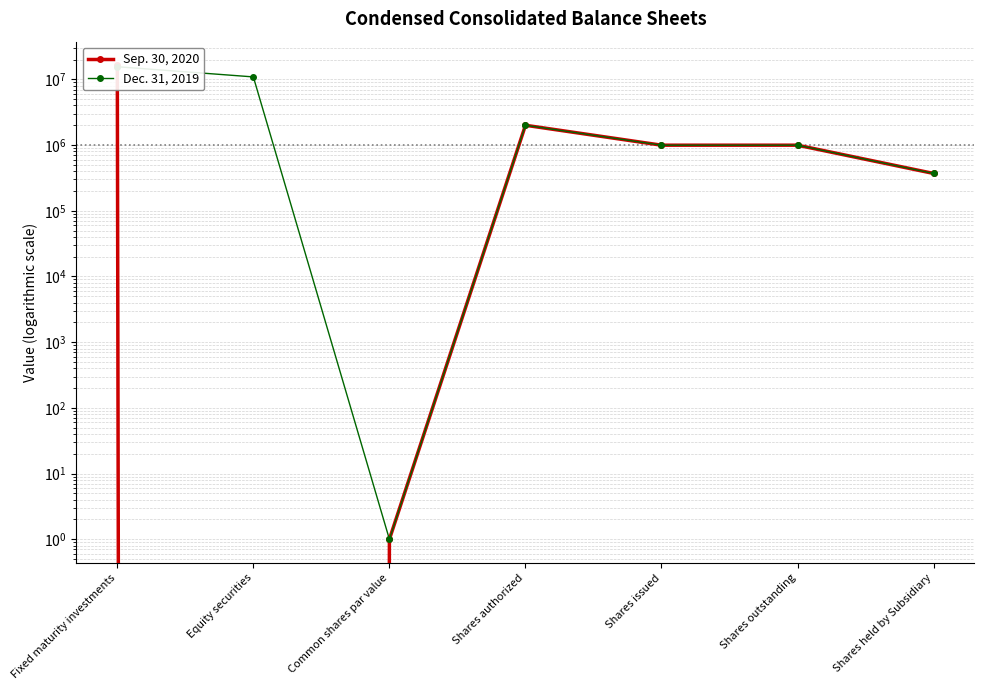

What position from the left is Fixed maturity investments?

1